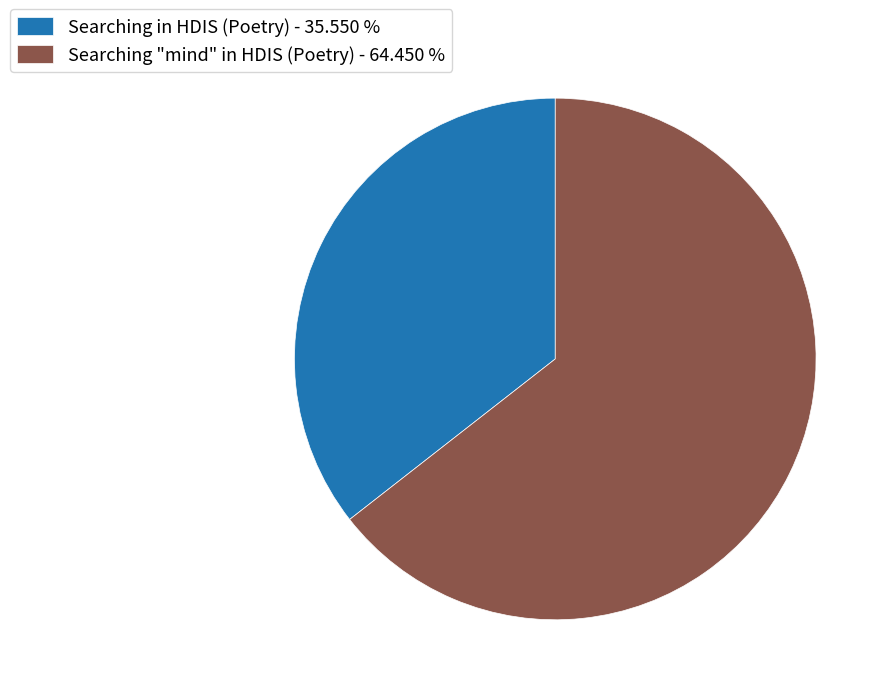

Count the number of slices in the pie.

2